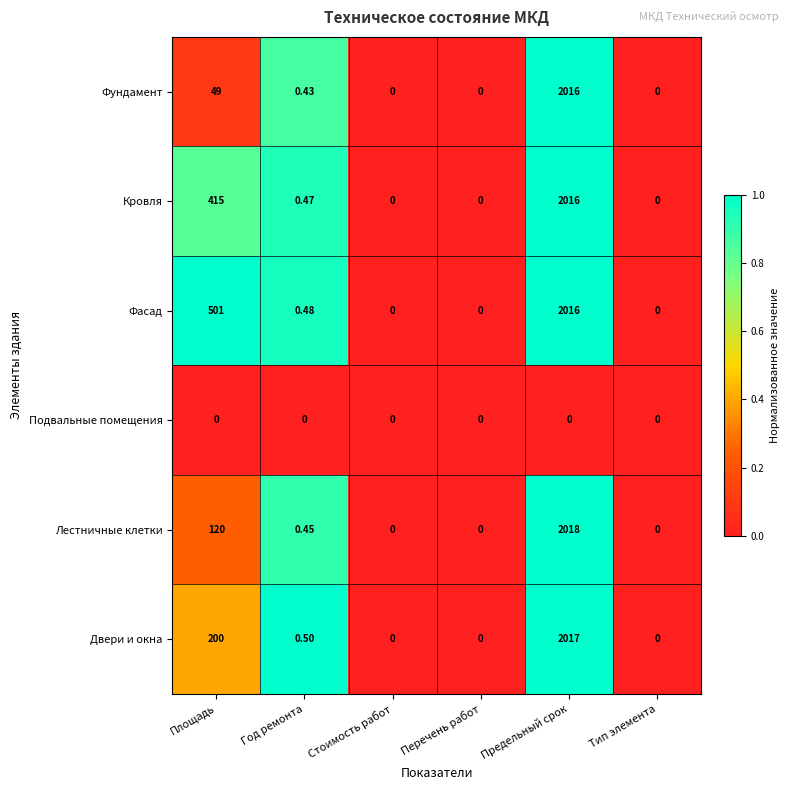

Which series has the largest total across all categories?

Фасад